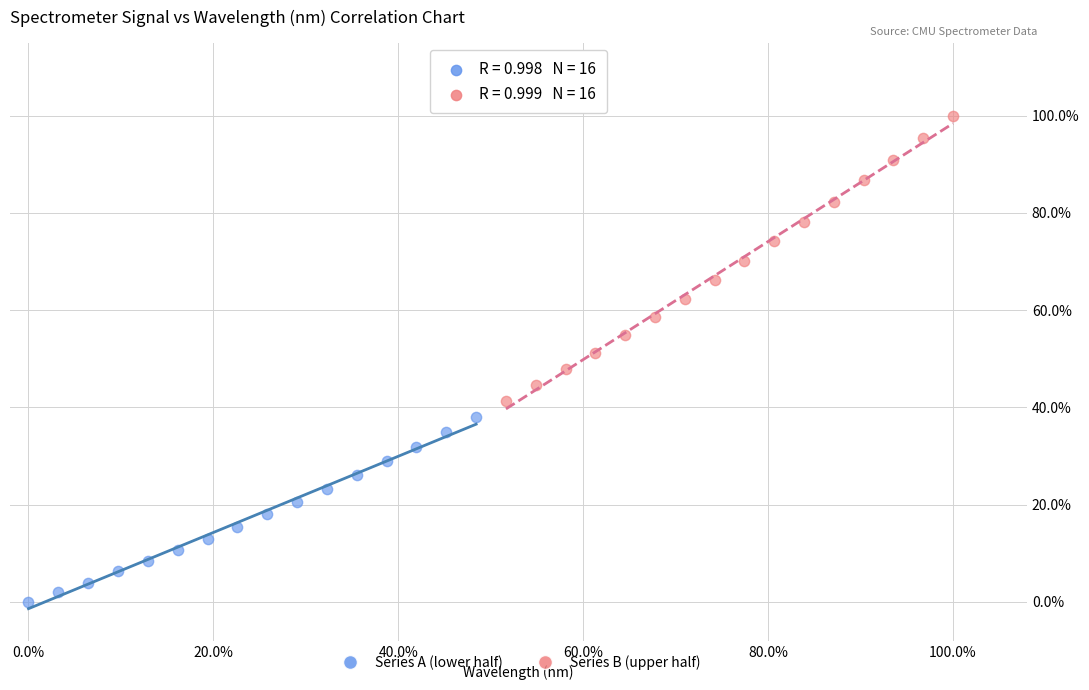

Which series contains the highest Y value?

Series B (upper half)